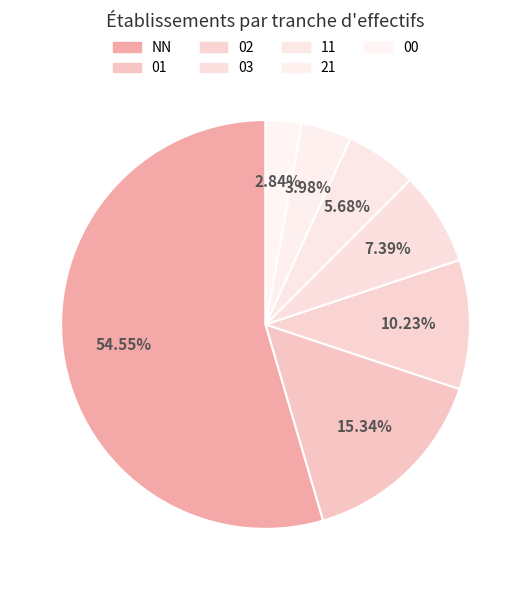

Count the number of slices in the pie.

7